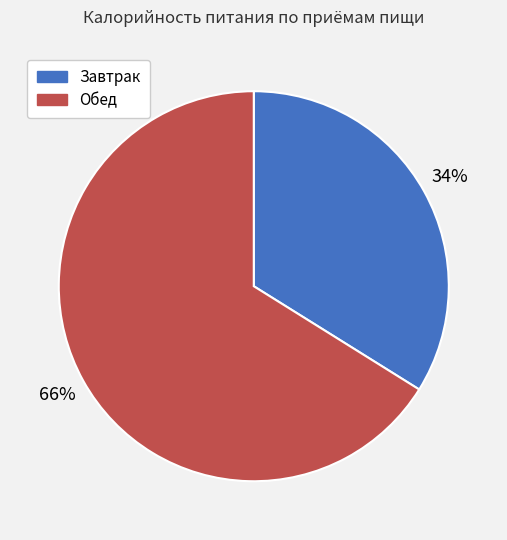

Between Завтрак and Обед, which is larger?

Обед